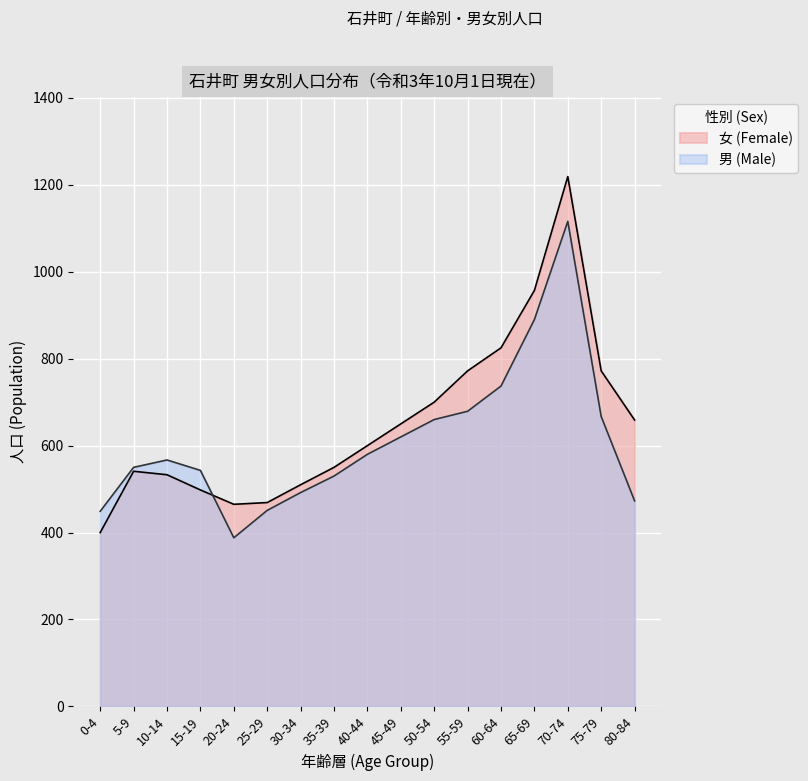

Which category has the lowest value in the 男 (Male) series?

20-24